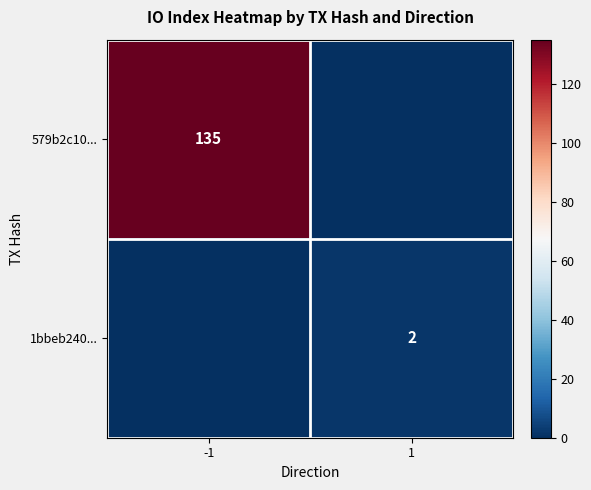

Is it true that 1bbeb240... equals 1 at 1?

False